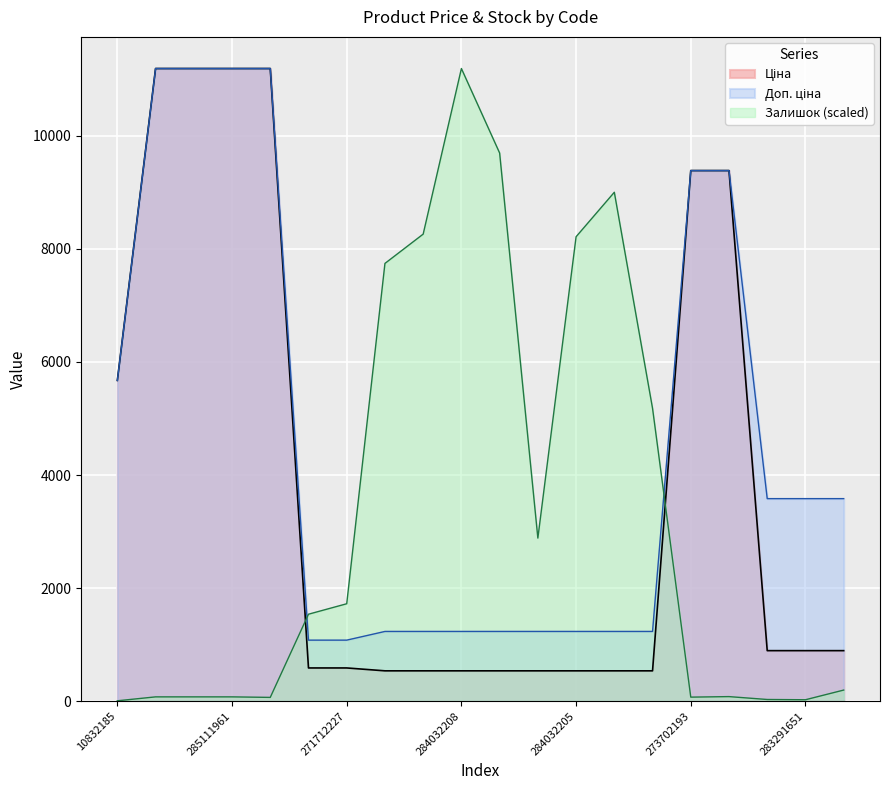

Is it true that Залишок equals 1725.2 at 271712227?

True